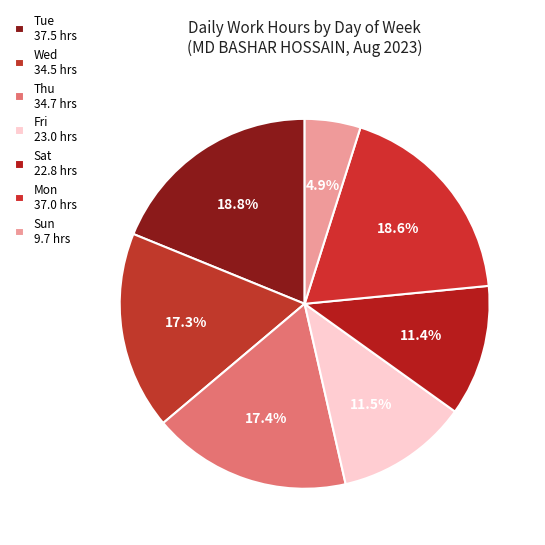

How many segments does this pie chart have?

7